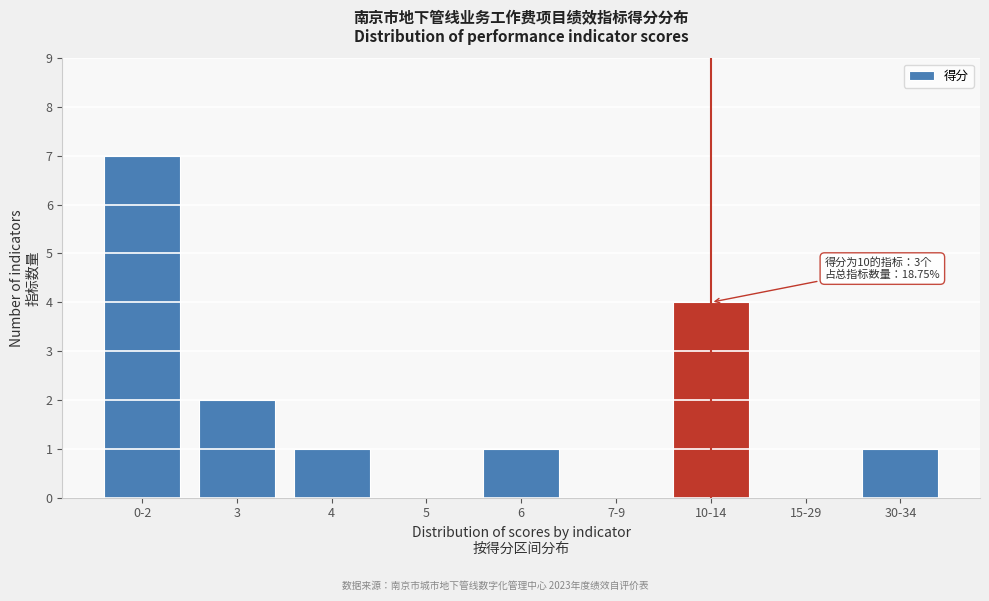

Reading left to right, extract all data points from this chart.

0-2=7	3=2	4=1	5=0	6=1	7-9=0	10-14=4	15-29=0	30-34=1